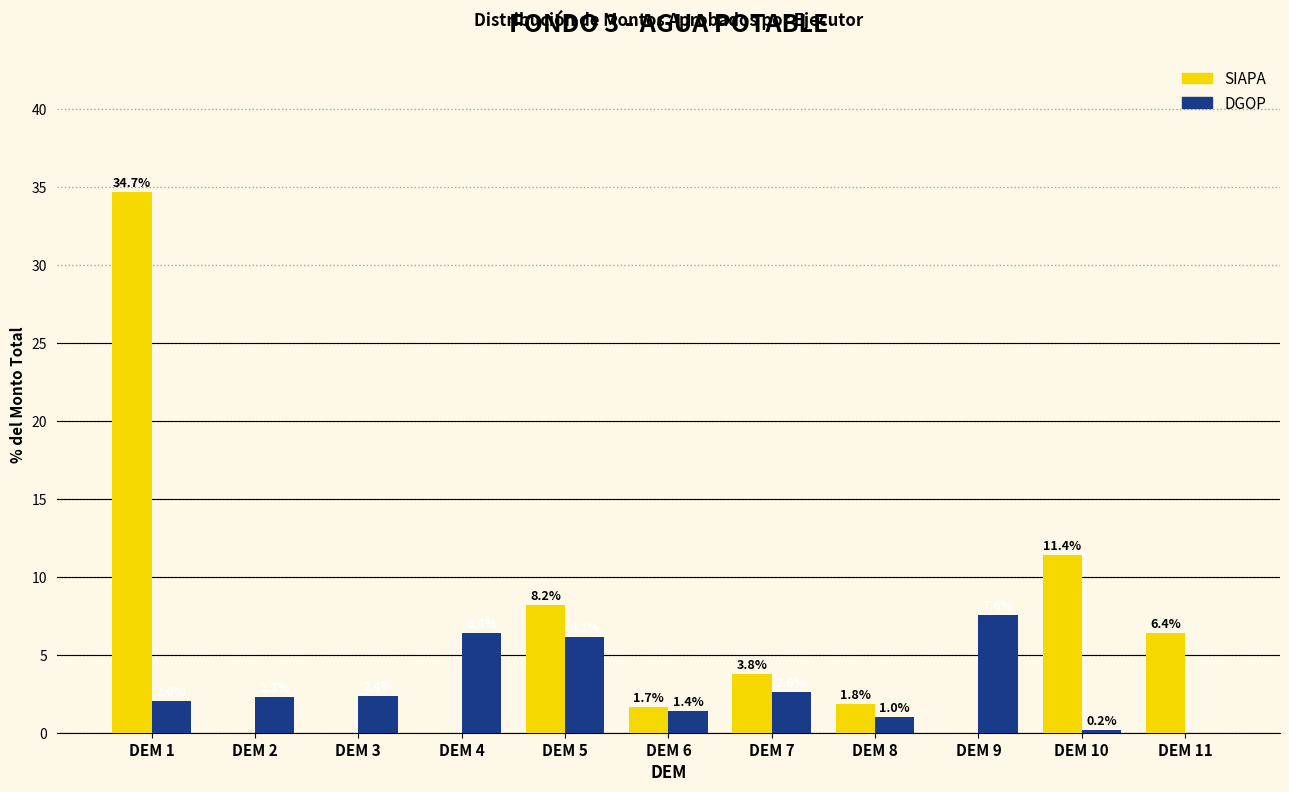

True or false: DGOP has a value of 2.4 at DEM 3.

True